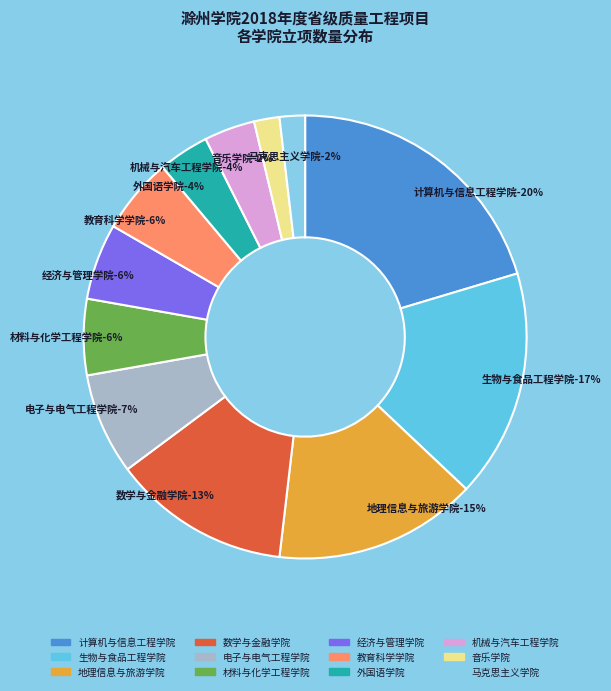

To the nearest percent, what is the average slice percentage?

8%